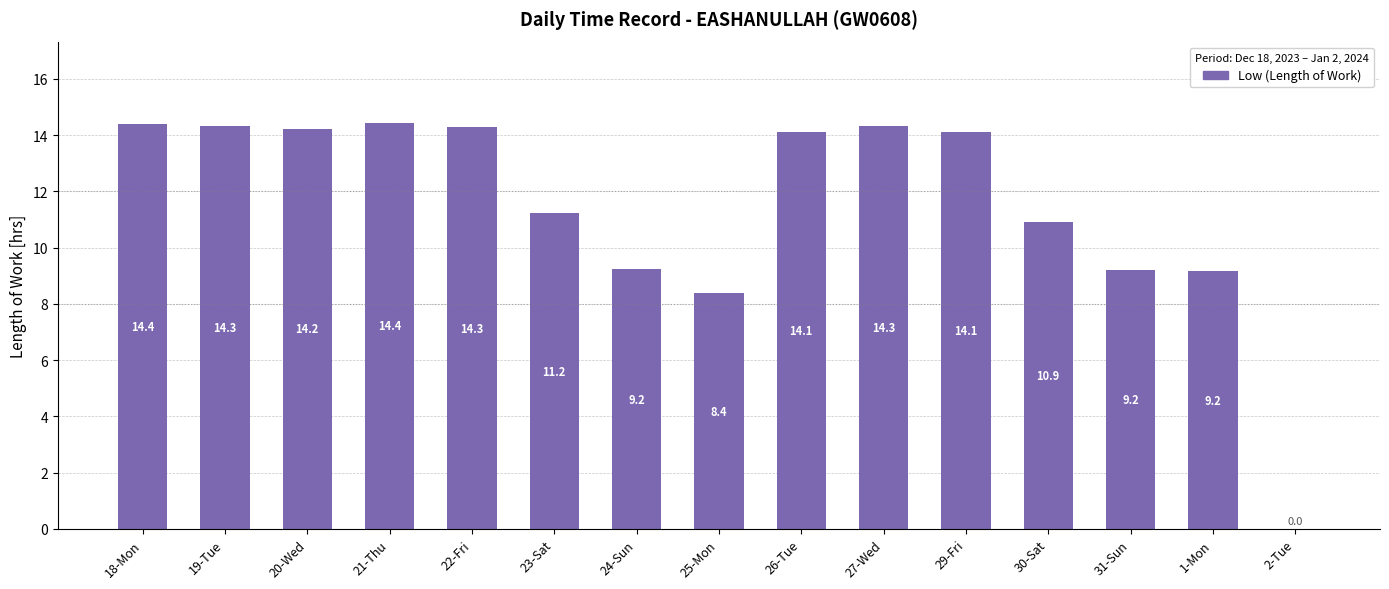

What is the average value?

11.5